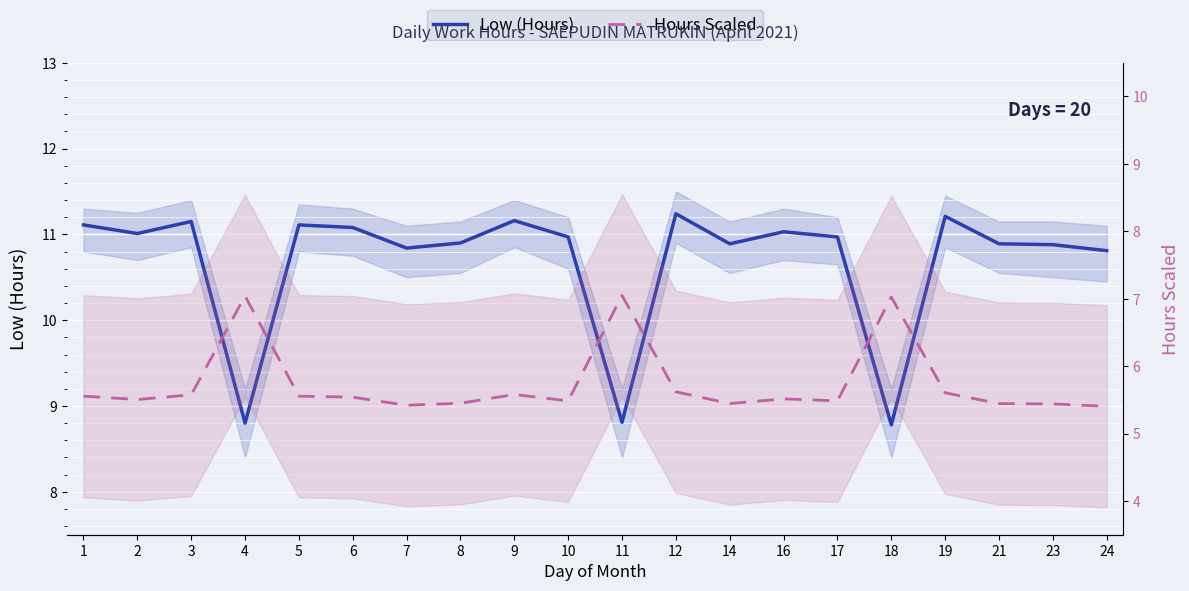

Which category has the highest value across all series?

12